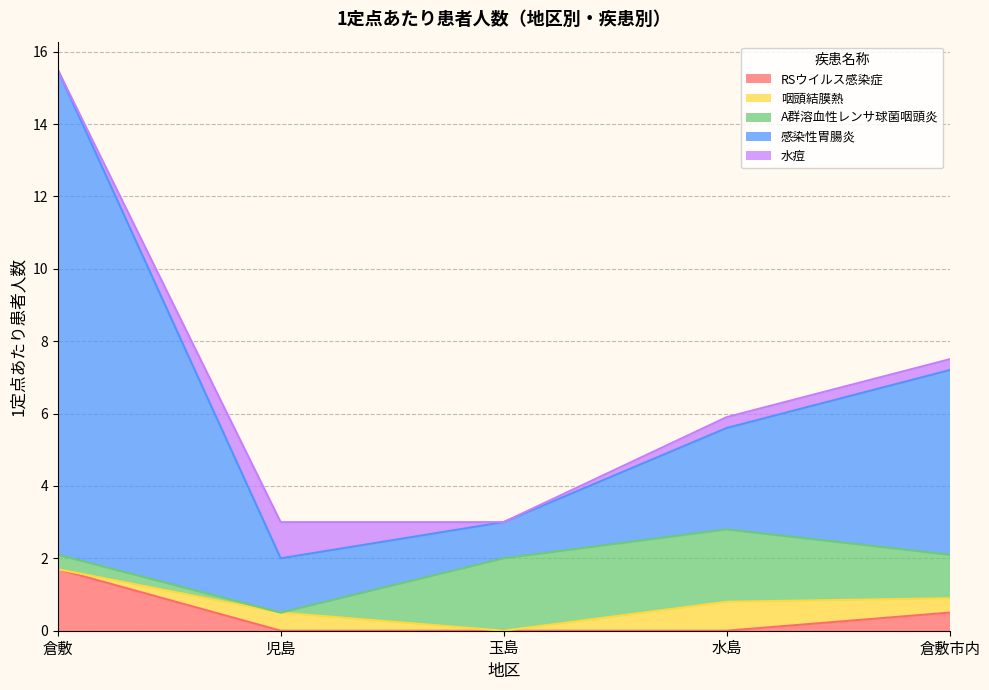

Reading left to right, list all the values displayed in this chart.

RSウイルス感染症: 倉敷=1.7	児島=0.0	玉島=0.0	水島=0.0	倉敷市内=0.5
咽頭結膜熱: 倉敷=0.0	児島=0.5	玉島=0.0	水島=0.8	倉敷市内=0.4
A群溶血性レンサ球菌咽頭炎: 倉敷=0.4	児島=0.0	玉島=2.0	水島=2.0	倉敷市内=1.2
感染性胃腸炎: 倉敷=13.4	児島=1.5	玉島=1.0	水島=2.8	倉敷市内=5.1
水痘: 倉敷=0.0	児島=1.0	玉島=0.0	水島=0.3	倉敷市内=0.3